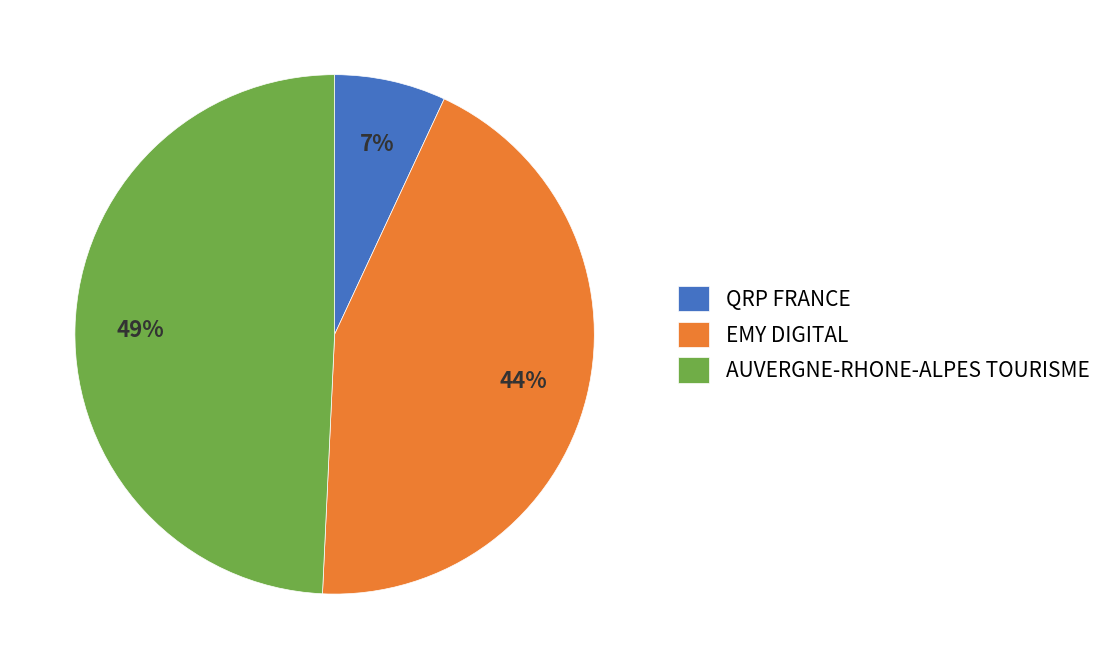

To the nearest percent, what percentage of the pie is AUVERGNE-RHONE-ALPES TOURISME?

49%